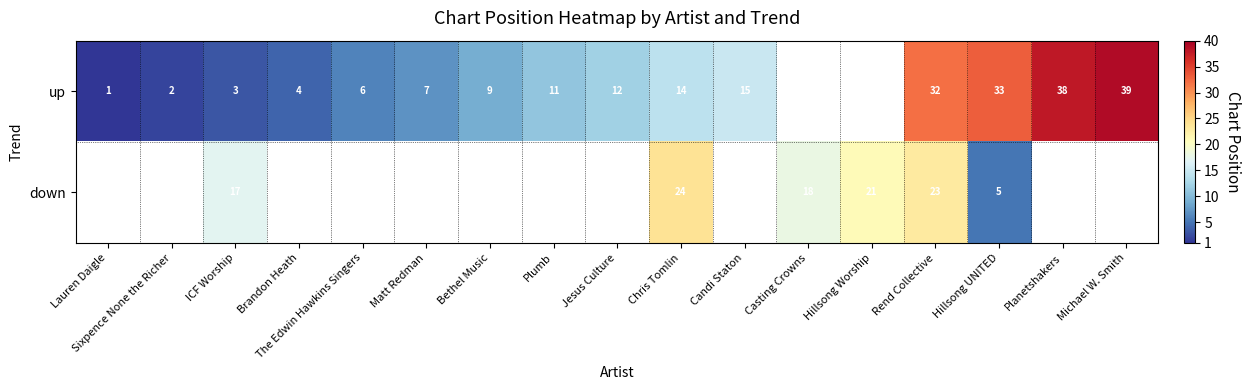

How many data points does each series have?

17